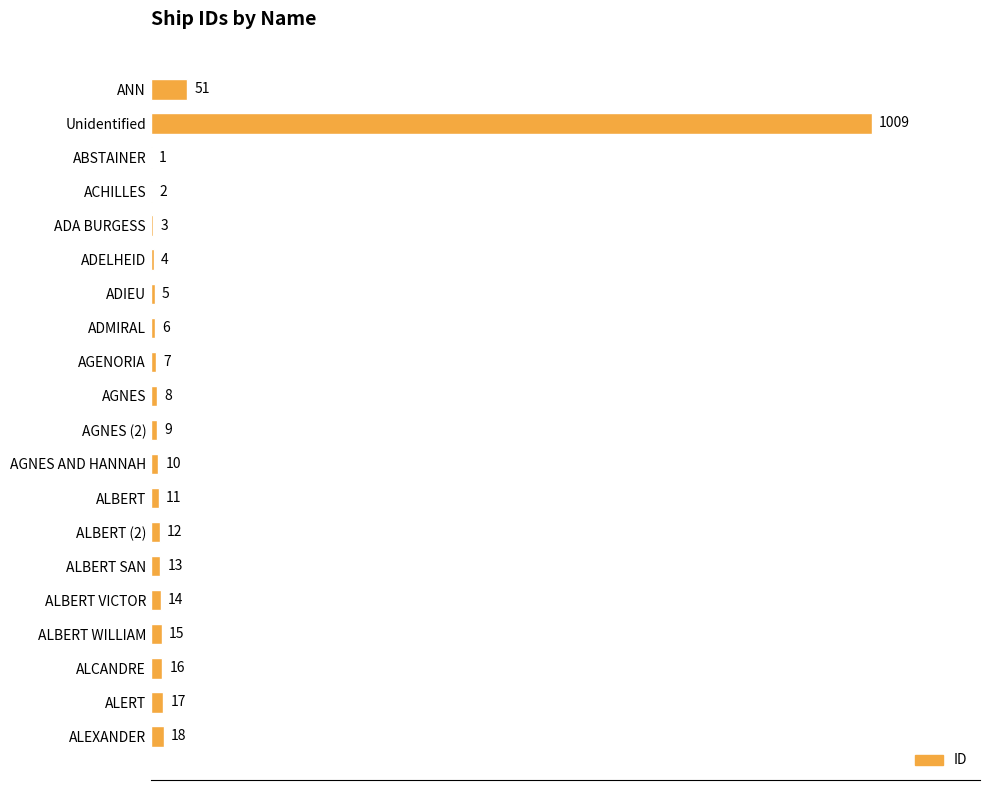

Which has a higher value, AGNES or ALBERT?

ALBERT